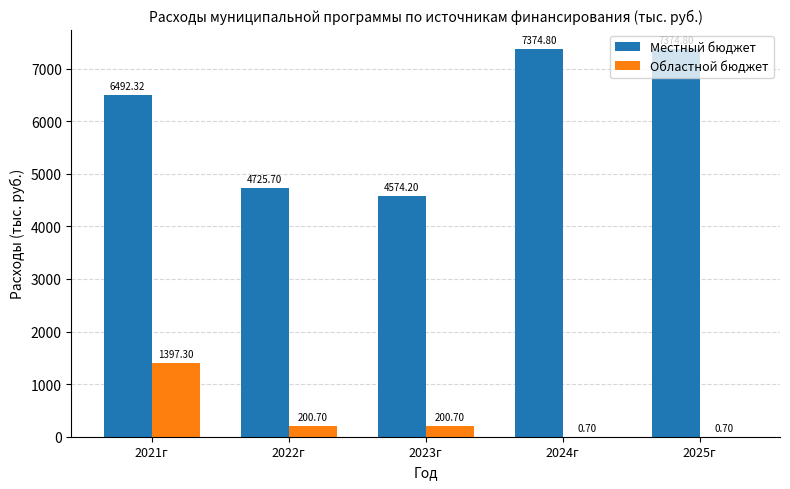

What is the sum of the Местный бюджет values at 2025г and 2023г?

11949.0